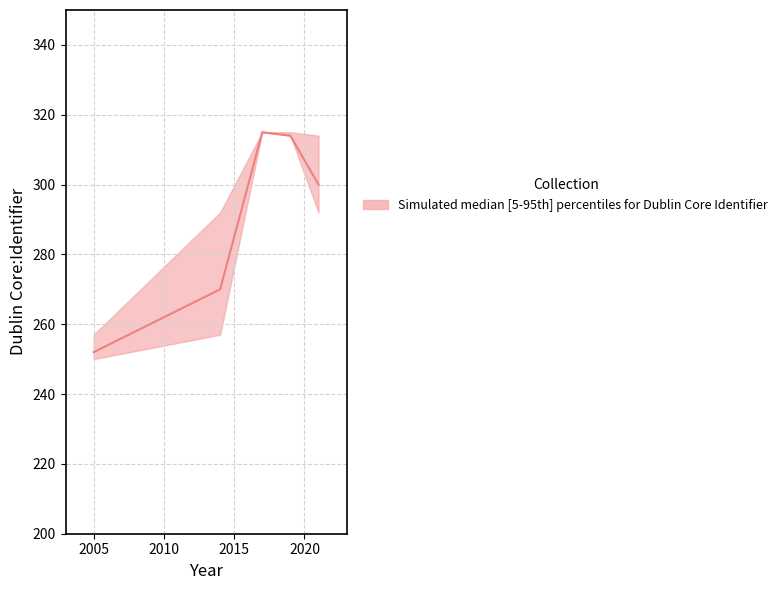

True or false: there are more than 2 points higher than both neighbors.

False